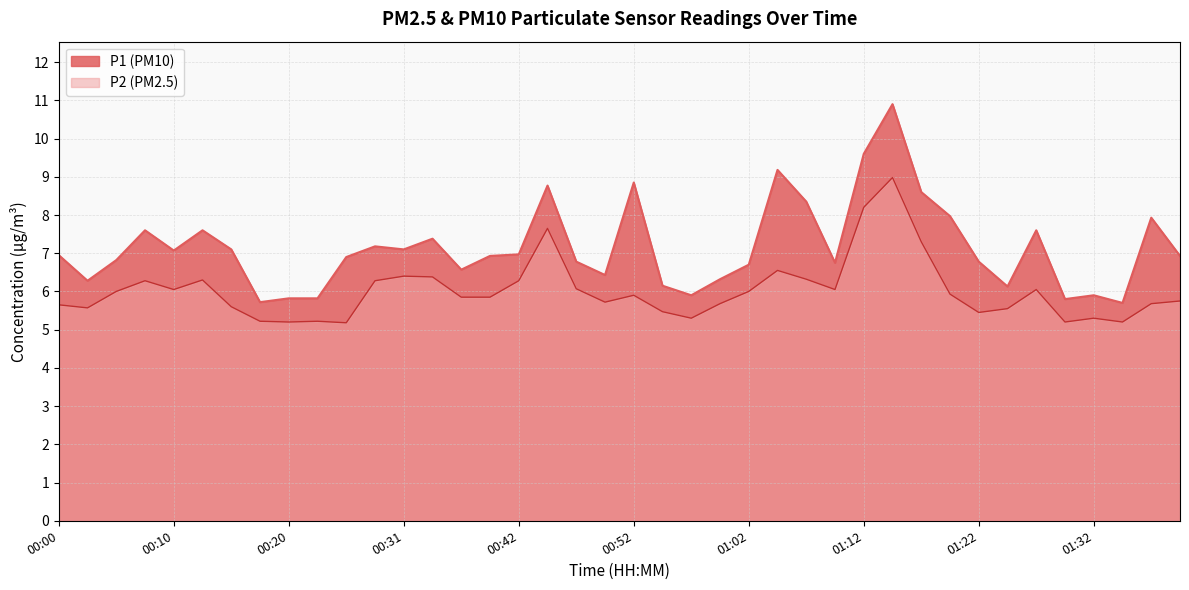

Reading left to right, transcribe all the data shown in this chart.

P1: 7.0	6.3	6.8	7.6	7.1	7.6	7.1	5.7	5.8	5.8	6.9	7.2	7.1	7.4	6.6	6.9	7.0	8.8	6.8	6.4	8.8	6.2	5.9	6.3	6.7	9.2	8.3	6.8	9.6	10.9	8.6	8.0	6.8	6.1	7.6	5.8	5.9	5.7	7.9	6.9
P2: 5.7	5.6	6.0	6.3	6.0	6.3	5.6	5.2	5.2	5.2	5.2	6.3	6.4	6.4	5.8	5.8	6.3	7.7	6.1	5.7	5.9	5.5	5.3	5.7	6.0	6.5	6.3	6.0	8.2	9.0	7.3	5.9	5.5	5.5	6.0	5.2	5.3	5.2	5.7	5.8